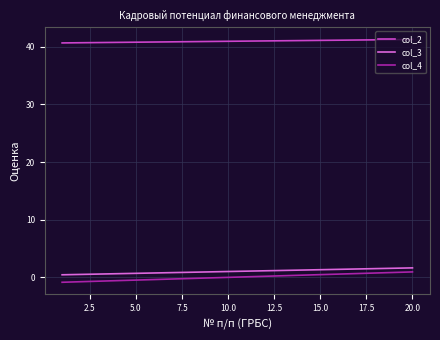

At how many categories does at least one series exceed 19?

20